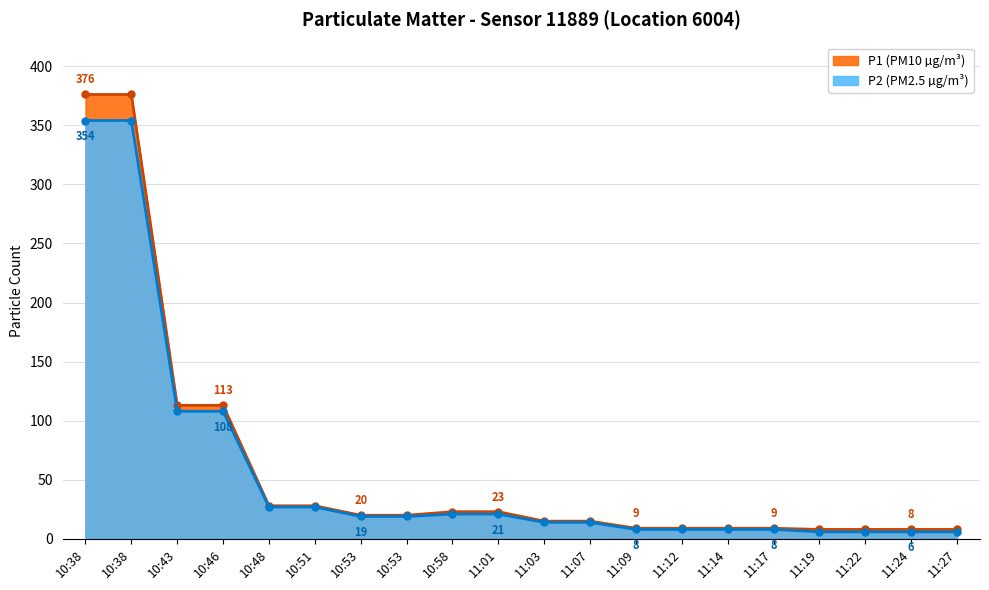

True or false: P2 has a value of 6 at 11:19.

True